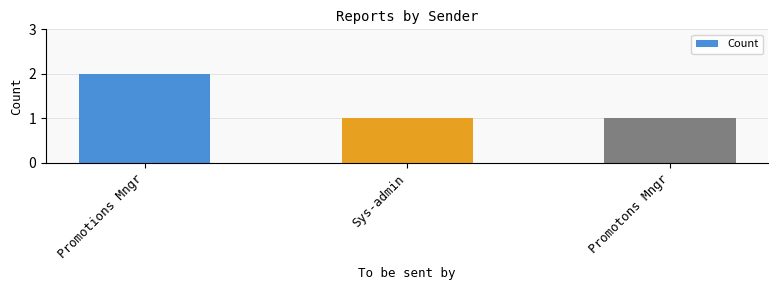

True or false: the data shows 2 at Promotons Mngr.

False